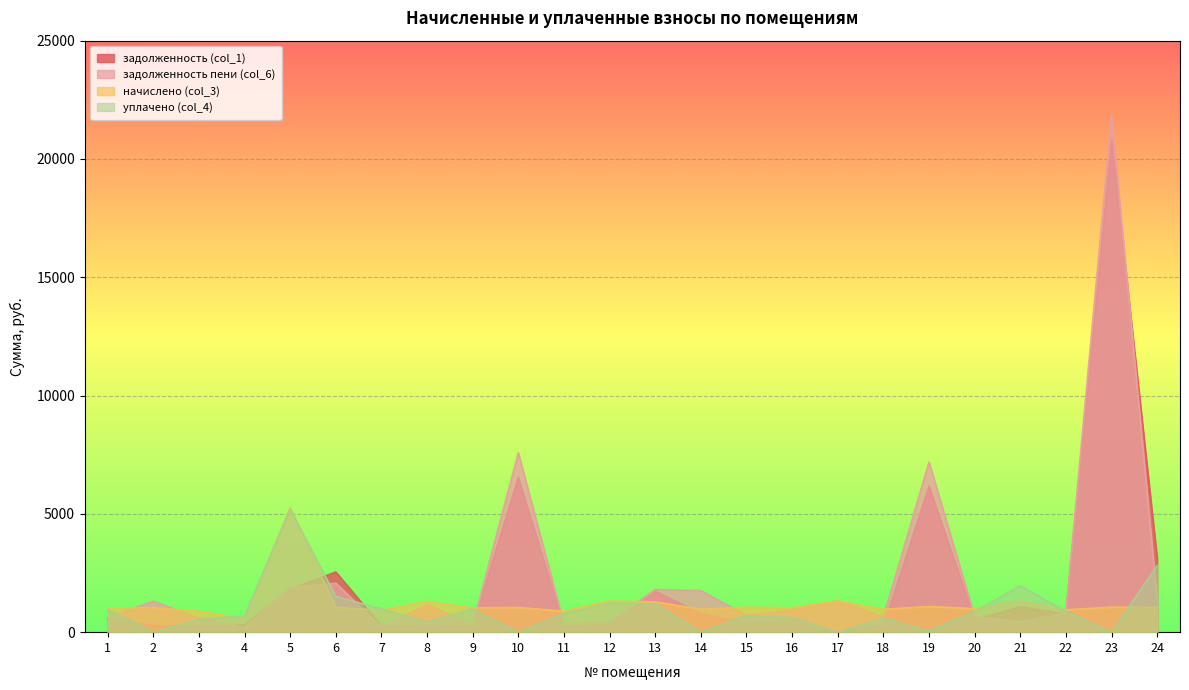

What is the total value across all series at 16?

3121.4